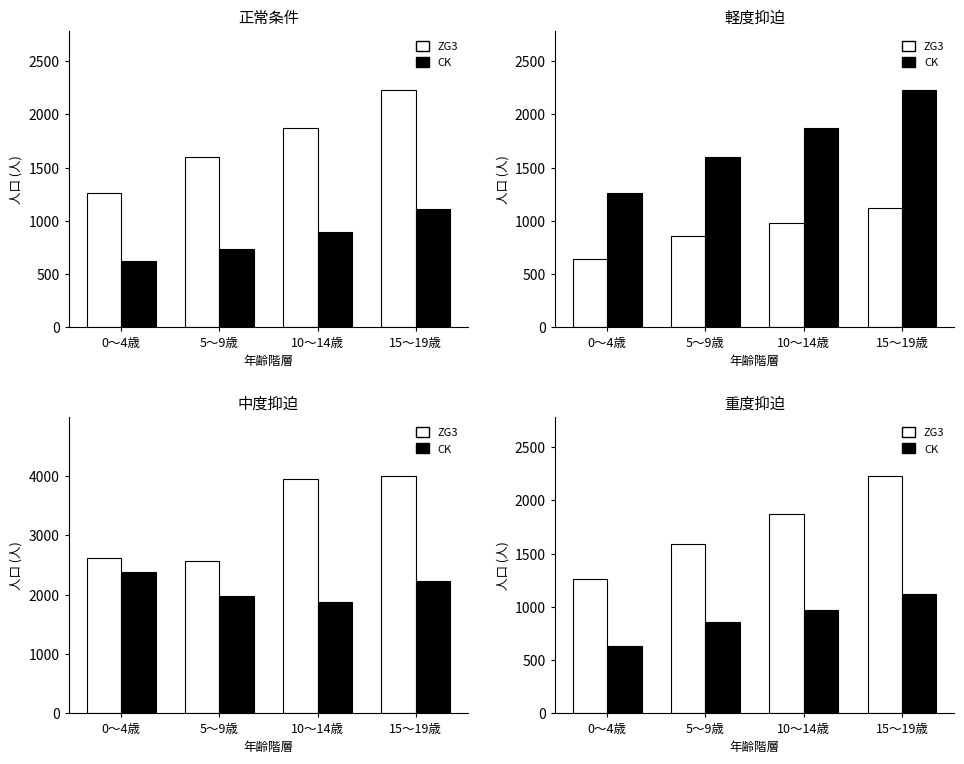

Between 5～9歳 and 10～14歳, which series saw the biggest shift?

ZG3